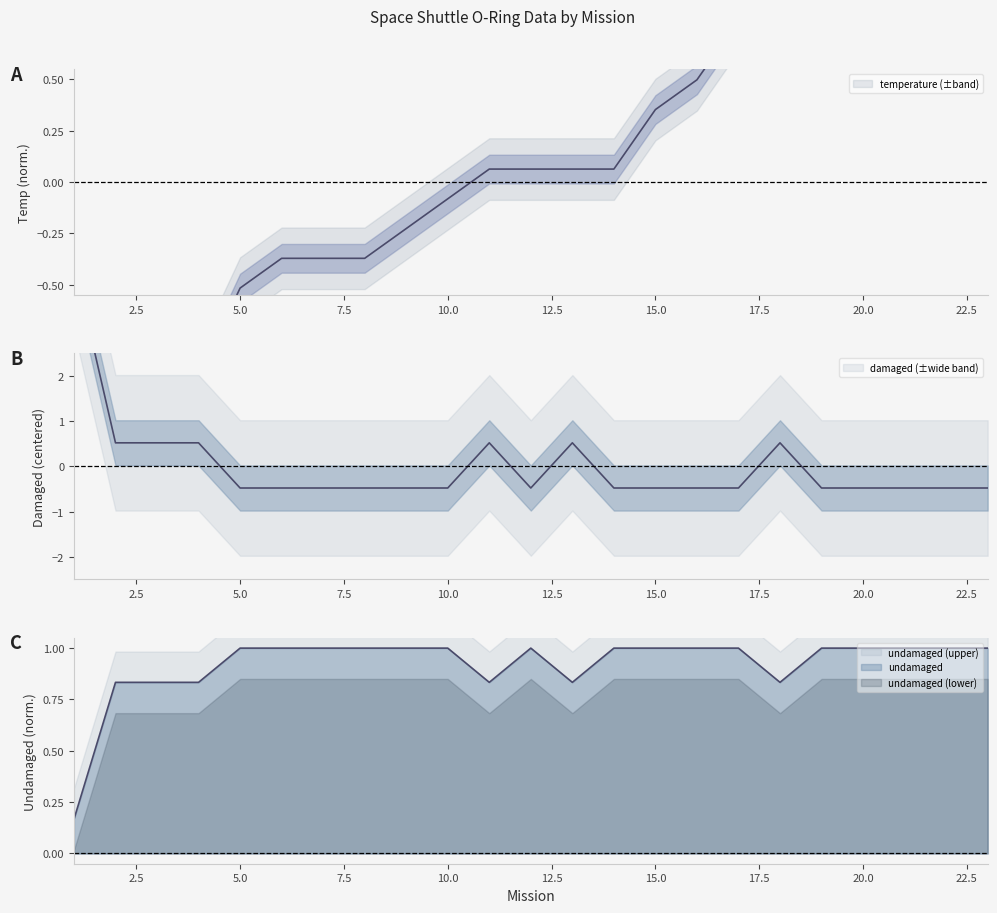

What are all the series names shown in the legend?

temperature, damaged, undamaged